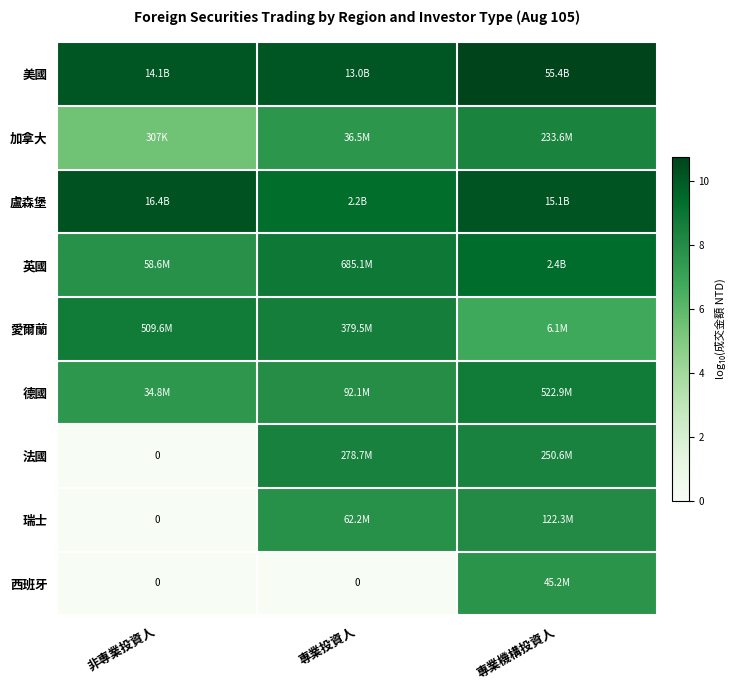

What is the difference between the 西班牙 values at 專業機構投資人 and 專業投資人?

7.7